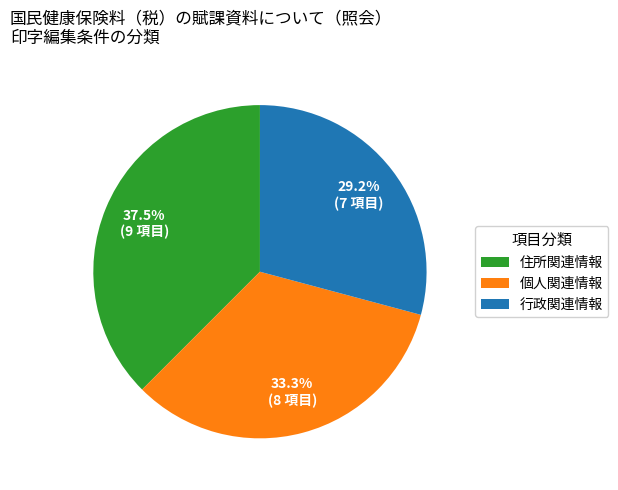

What is the ratio of the value at 住所関連情報 to the value at 行政関連情報?

1.3